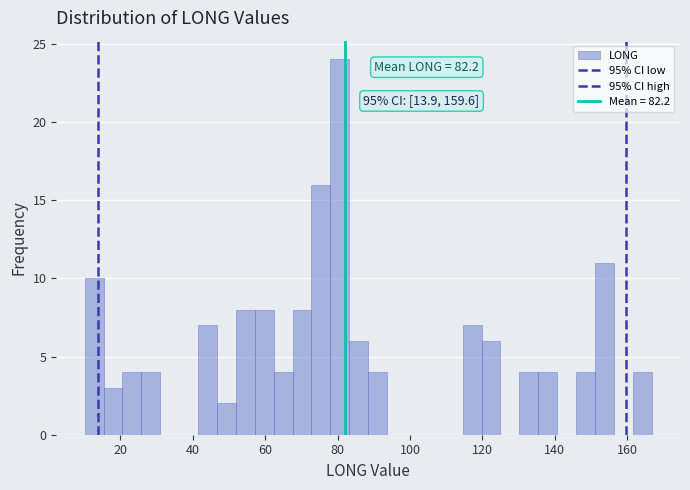

Read against the x-axis, roughly where is the centre of the tallest bar?

80